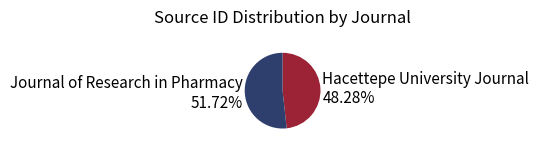

How much of the chart is everything except Journal of Research in Pharmacy?

48.3%